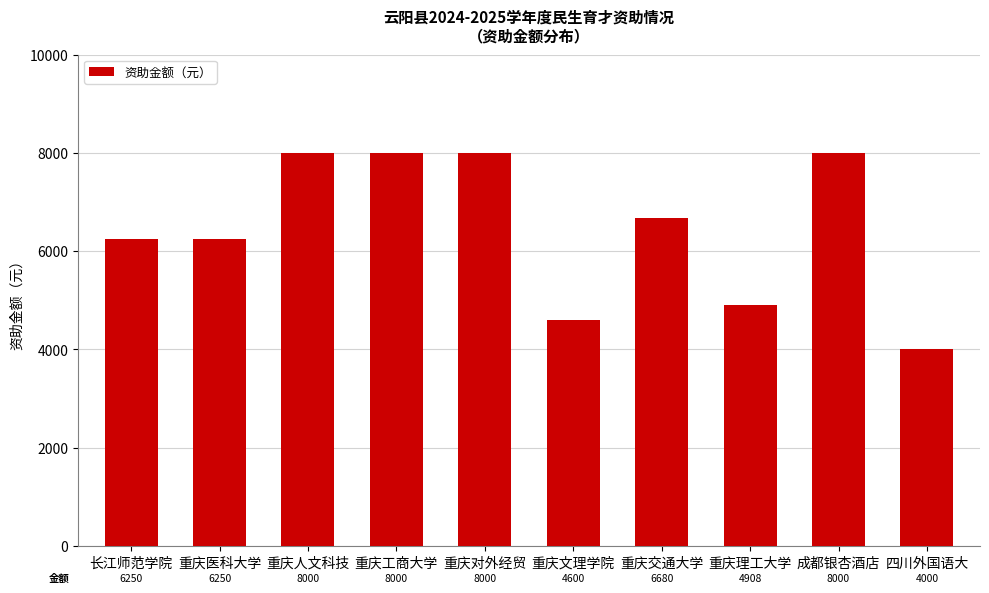

Reading left to right, extract all data points from this chart.

6250	6250	8000	8000	8000	4600	6680	4908	8000	4000